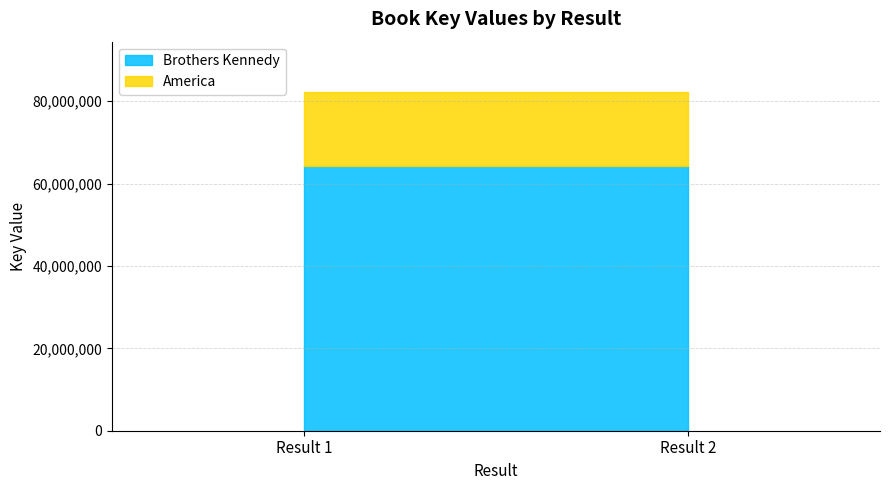

Between Result 1 and Result 2, which series saw the biggest shift?

Brothers Kennedy